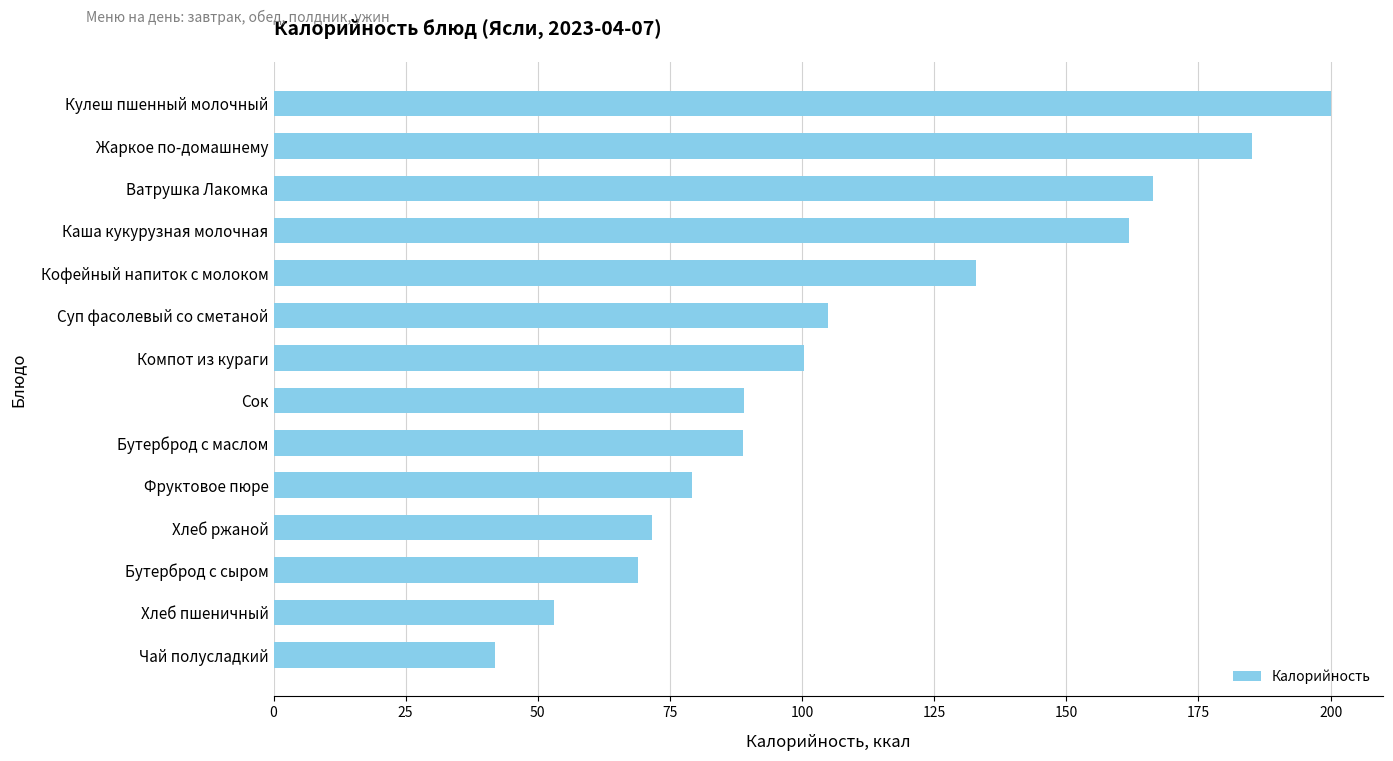

What is the ratio of the value at Бутерброд с сыром to the value at Хлеб ржаной?

1.0